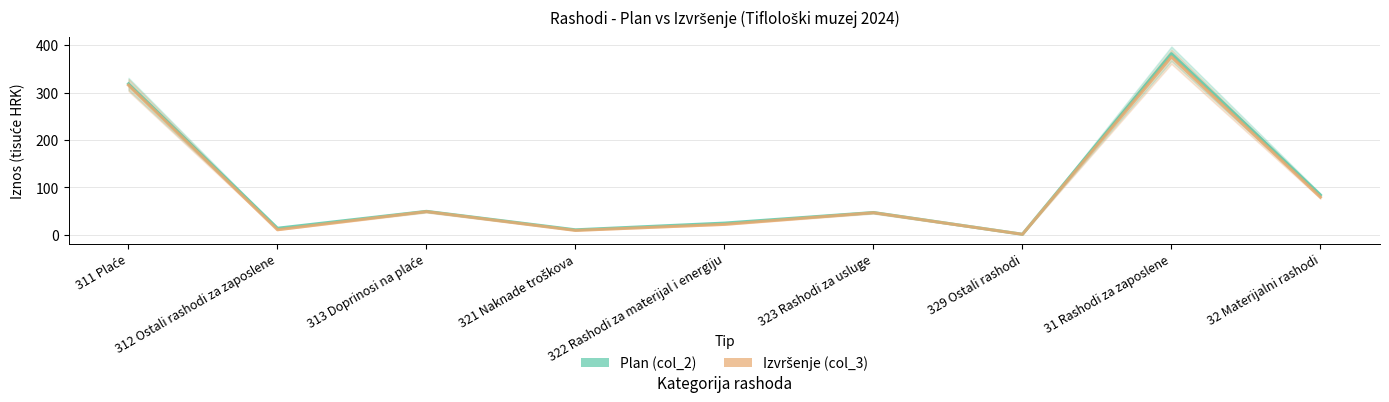

What is the value of the Izvršenje (col_3) point at the 3rd from the left?

49.1